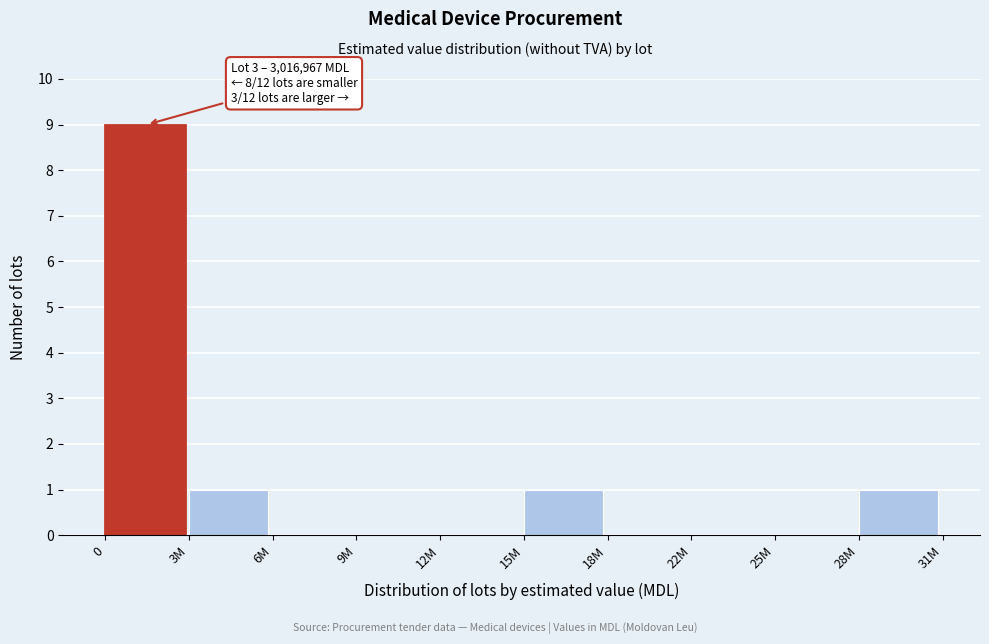

Reading left to right, transcribe all the data shown in this chart.

0=9	3M=1	6M=0	9M=0	12M=0	15M=1	18M=0	22M=0	25M=0	28M=1